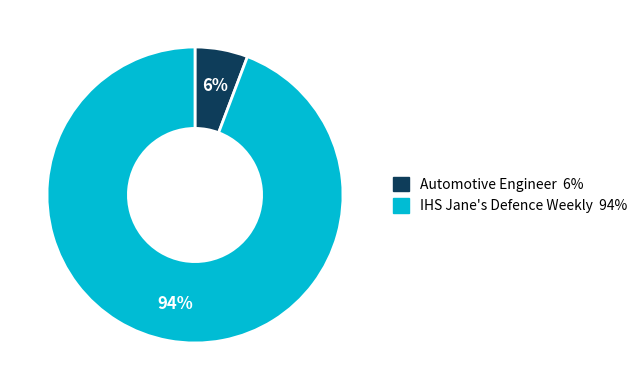

Between IHS Jane's Defence Weekly and Automotive Engineer, which is larger?

IHS Jane's Defence Weekly